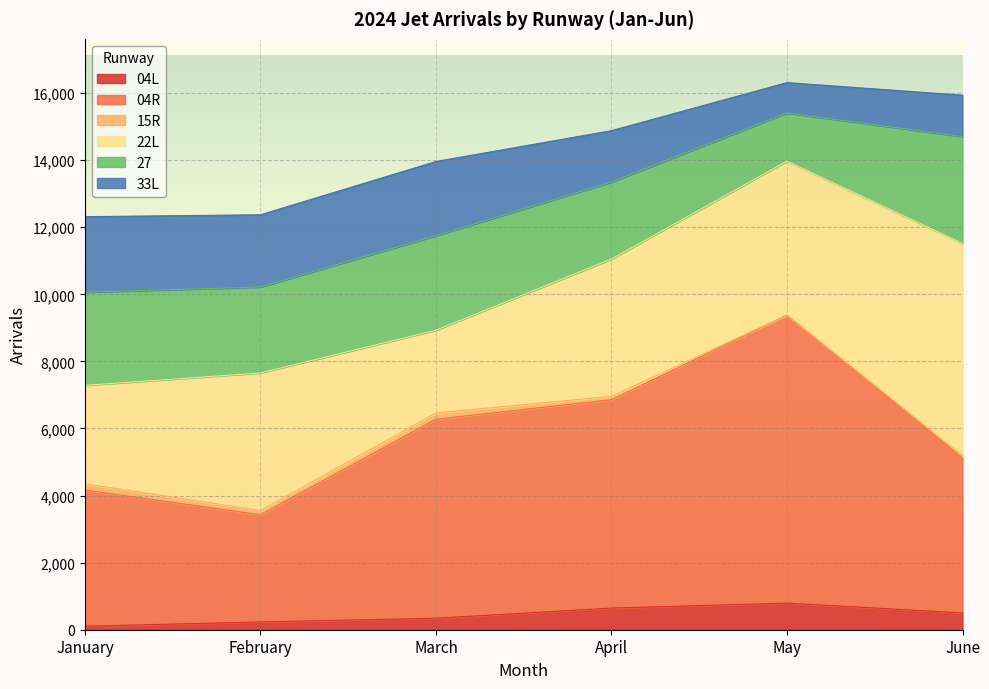

Where does the 27 series first go above 2777?

March